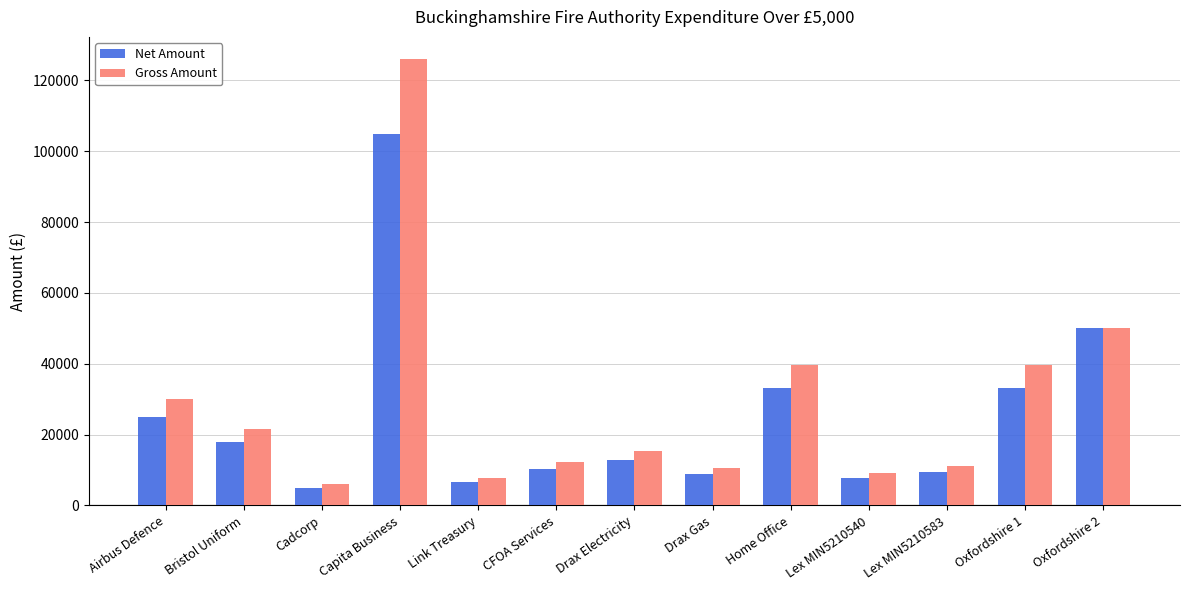

What is the approximate value of Net Amount at Oxfordshire 1?

33161.2